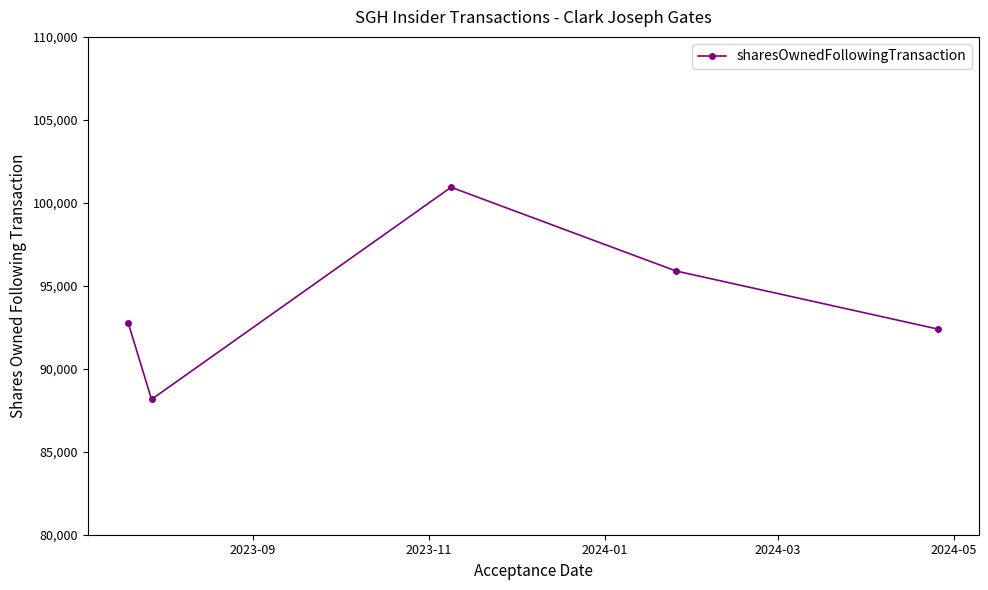

What is the sum of all values?

470129